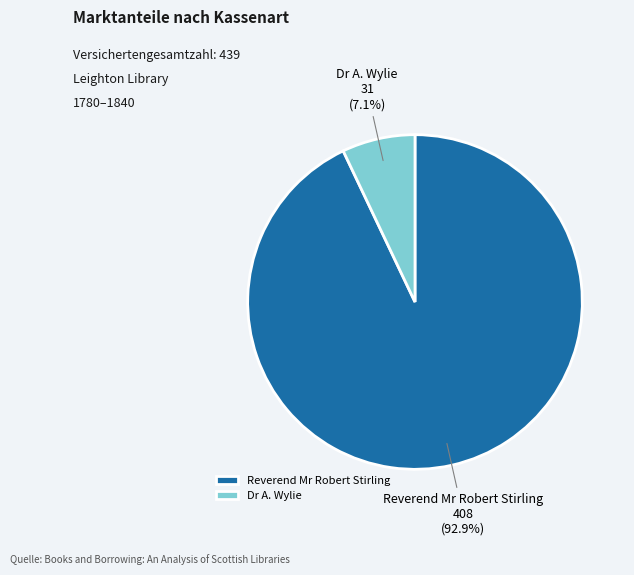

What portion of the pie excludes Dr A. Wylie?

92.9%